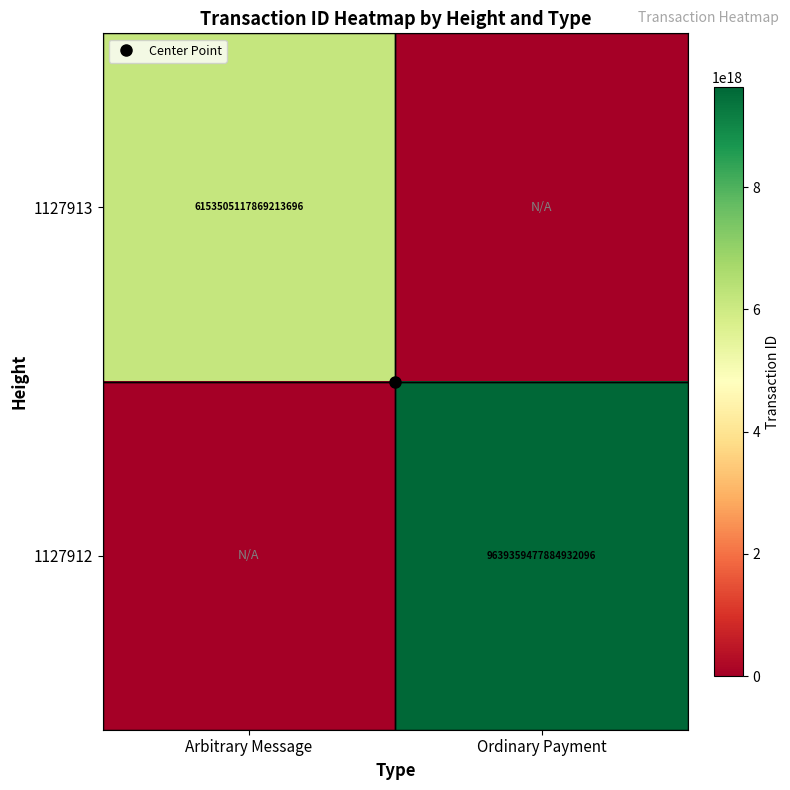

Count the number of categories in the chart.

2